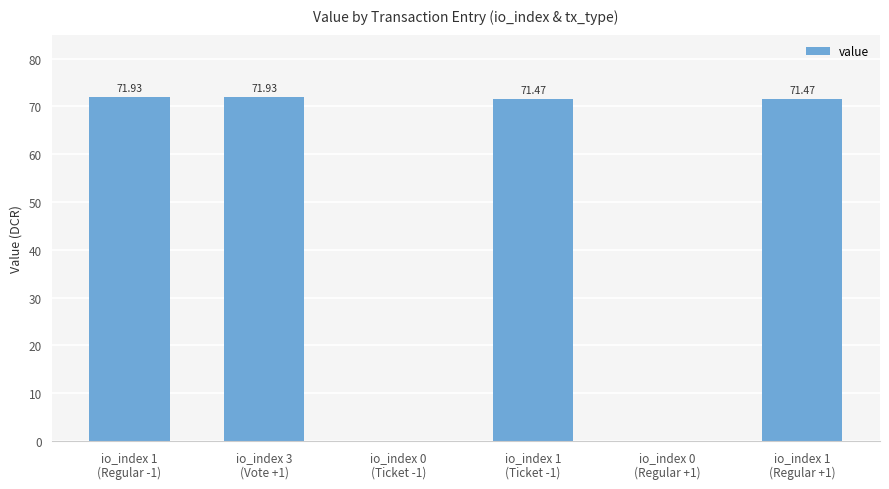

What is the sum of all values?

286.9